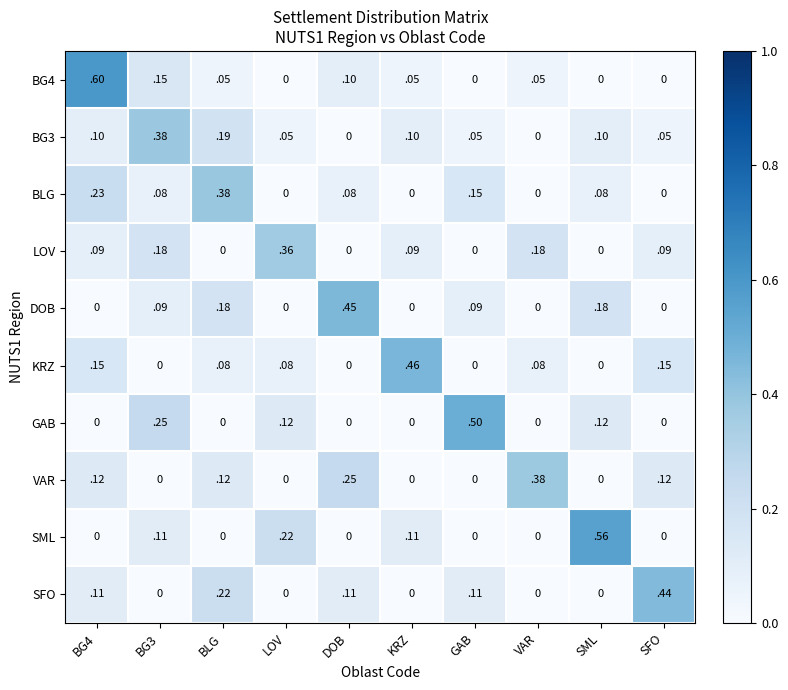

What is the difference between the highest and lowest values at BG4?

0.6